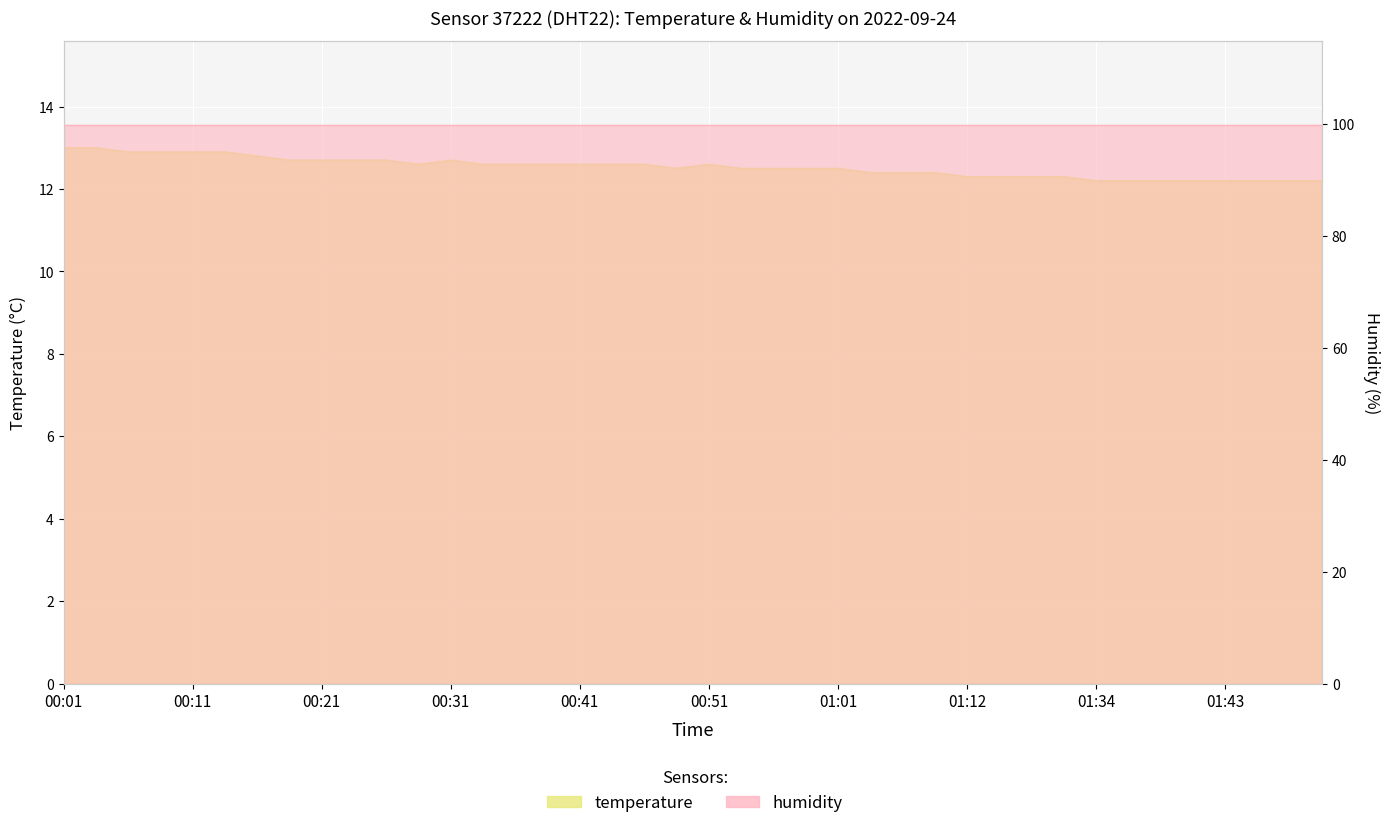

What is the difference between the maximum and minimum values?

0.8